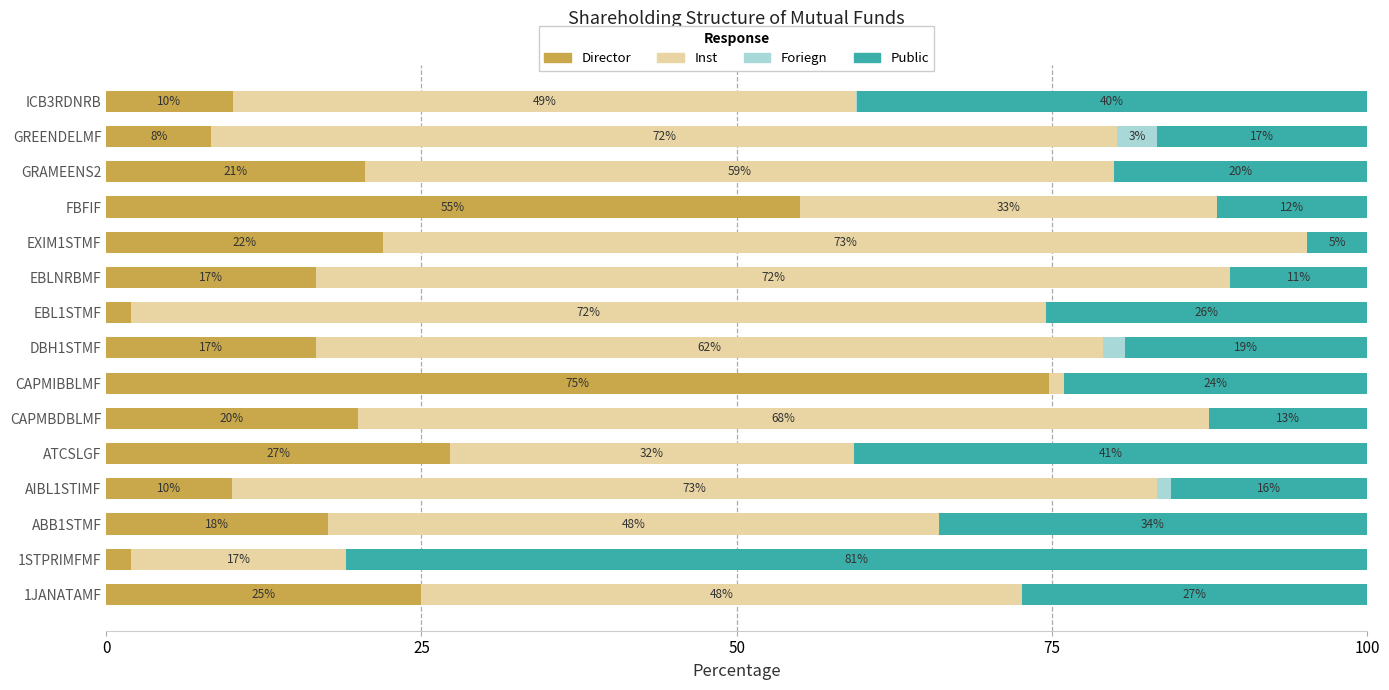

True or false: Director has a value of 27.7 at EBLNRBMF.

False